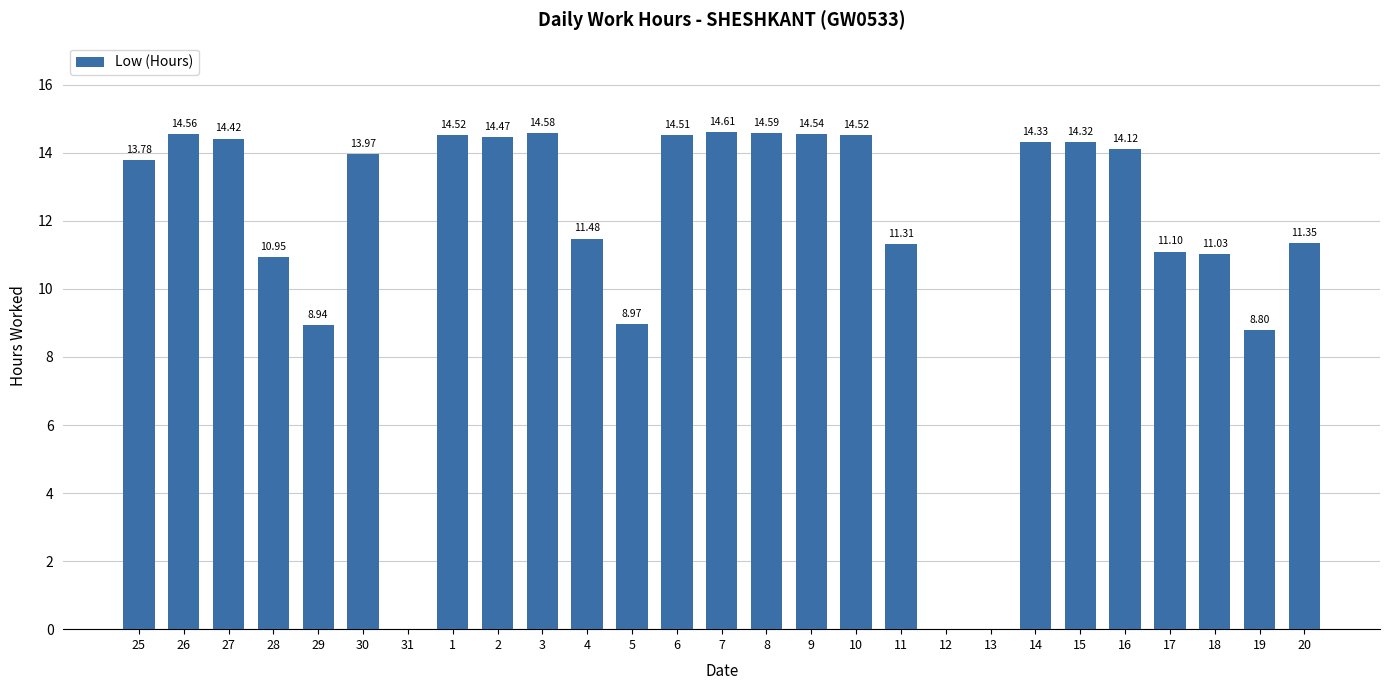

What is the sum of the values at 1 and 14?

28.9